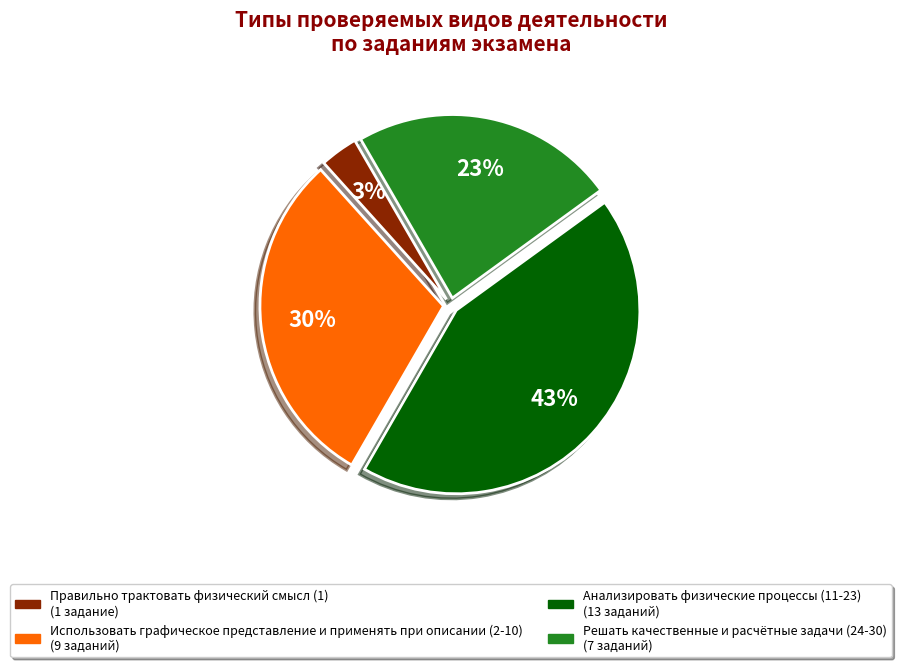

Between Анализировать физические процессы (11-23) and Решать качественные и расчётные задачи (24-30), which is larger?

Анализировать физические процессы (11-23)